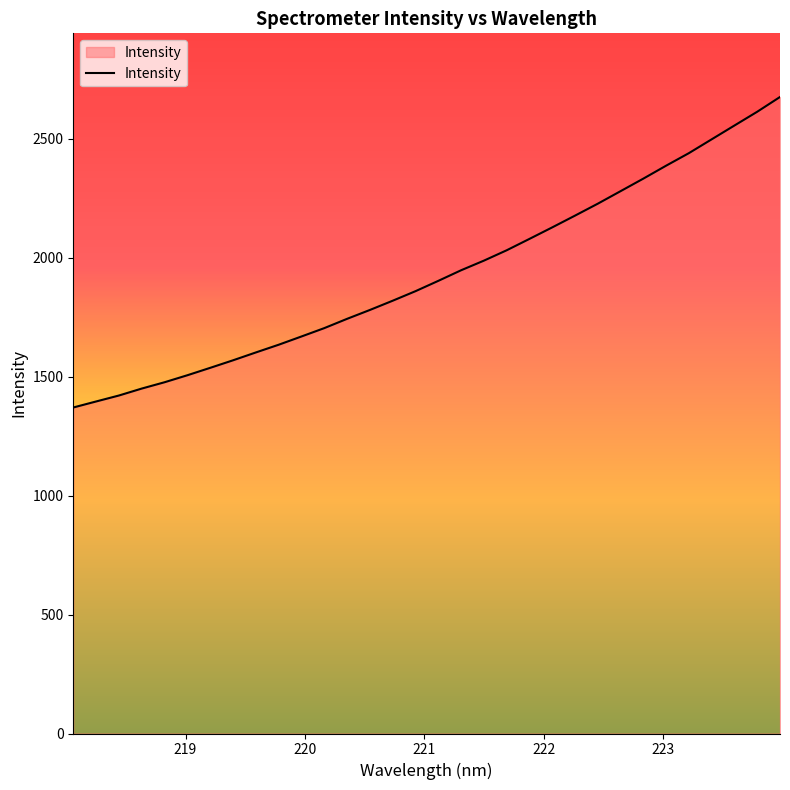

What is the minimum value shown in the chart?

1369.8